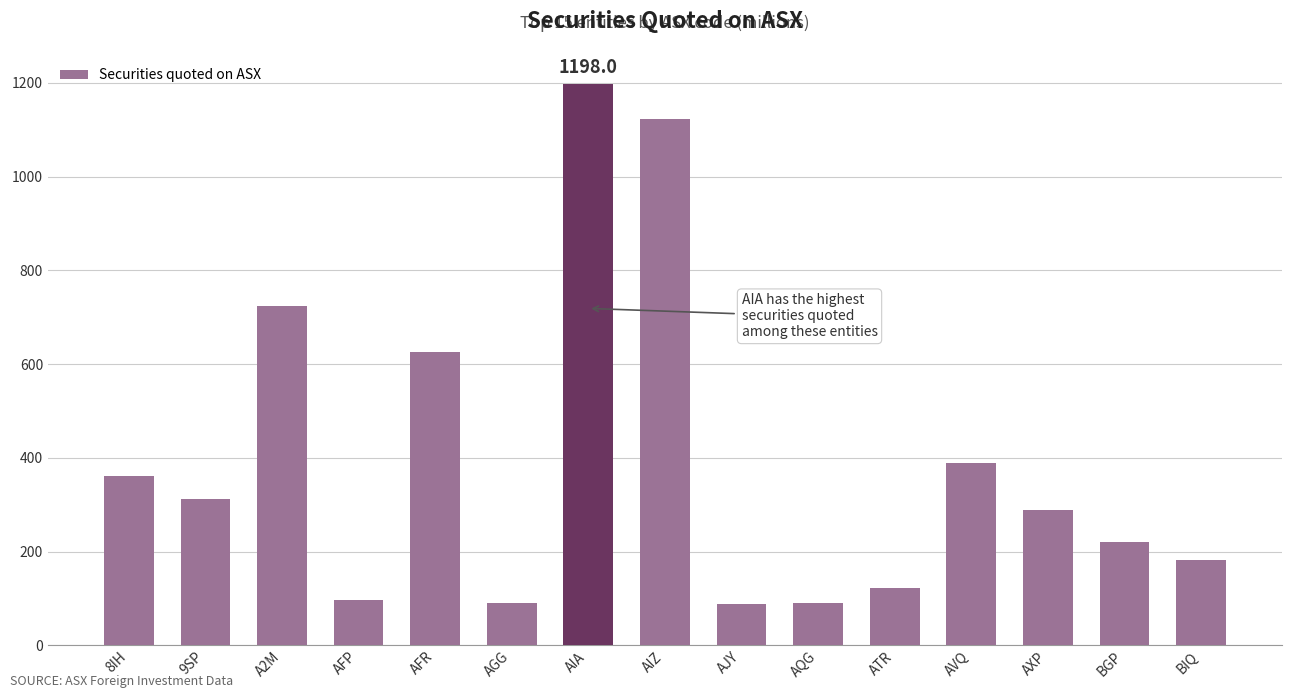

What is the difference between the maximum and minimum values?

1110.0